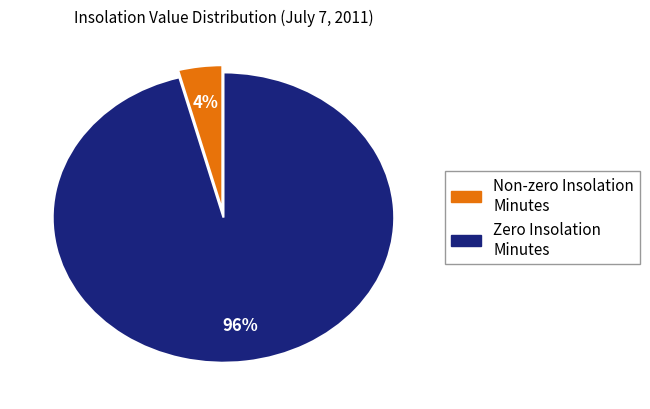

How many segments does this pie chart have?

2